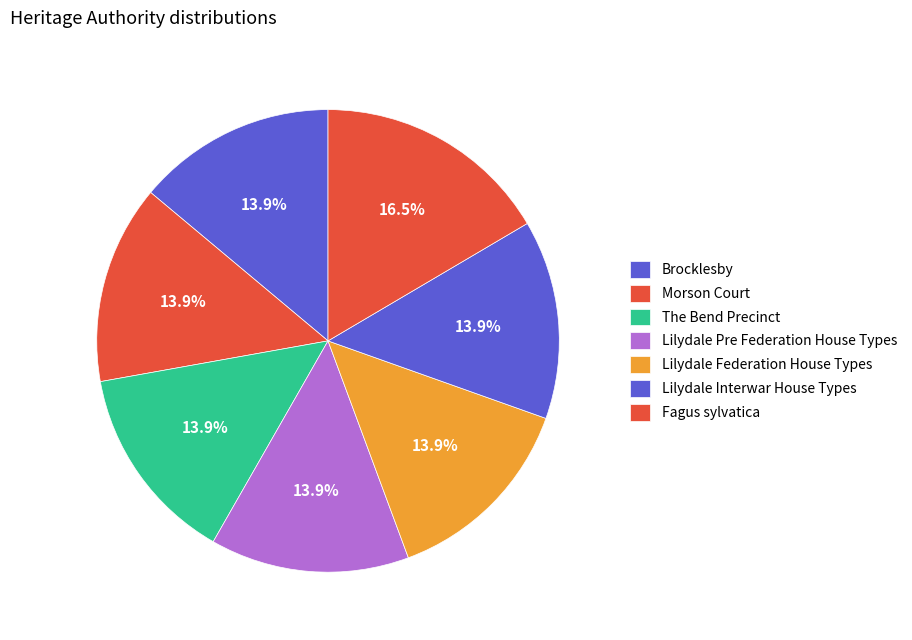

How many segments does this pie chart have?

7